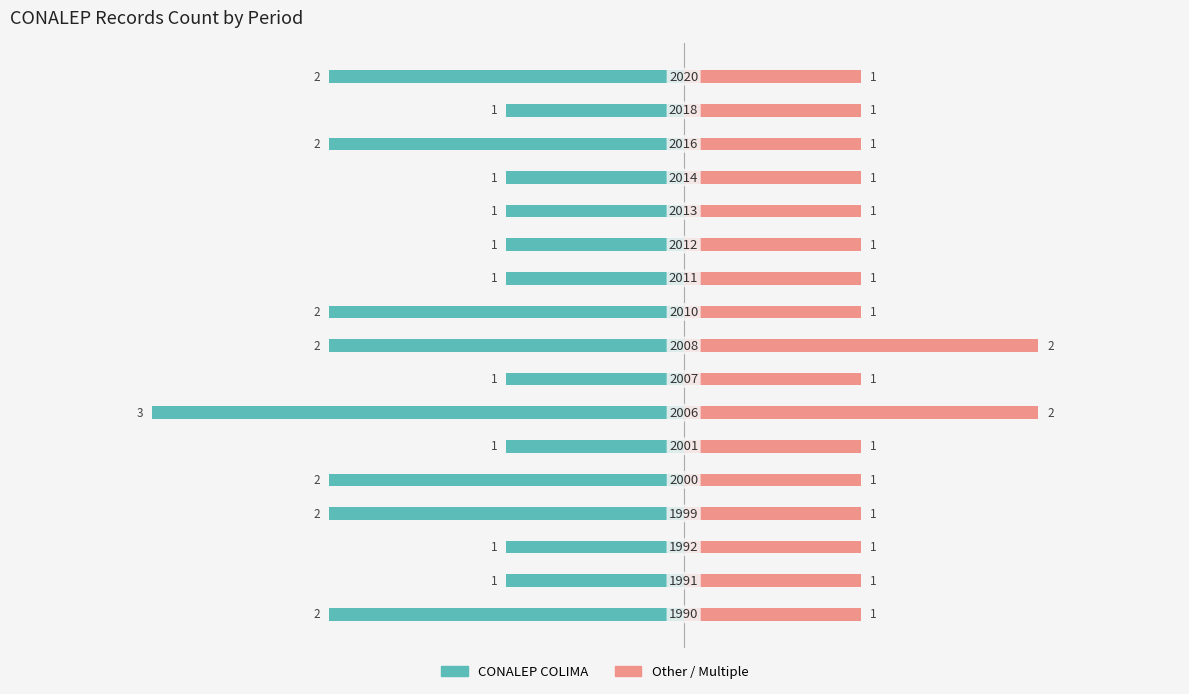

The CONALEP COLIMA series shows -2 at 16. True or false?

True